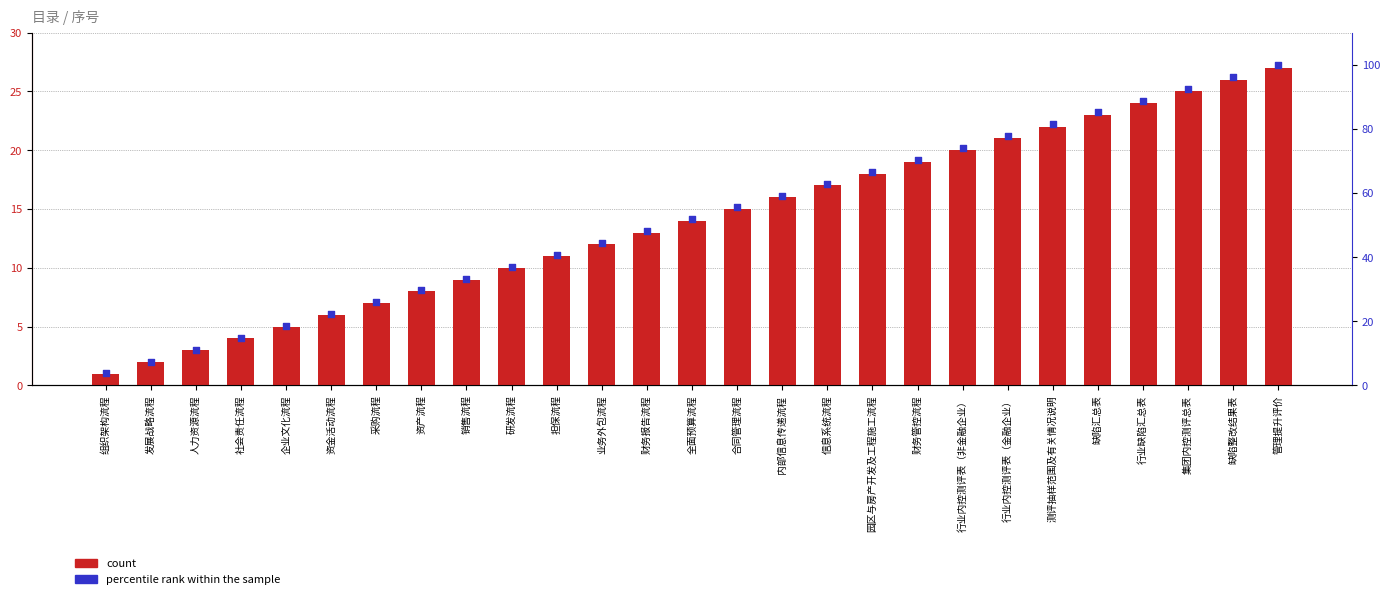

Which series reaches the minimum Y coordinate?

count